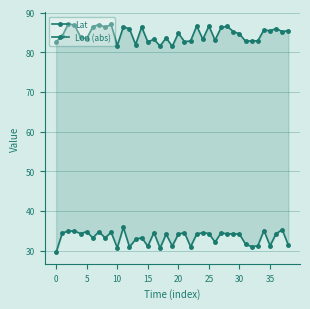

What are all the series names shown in the legend?

Lat, Lon (abs)